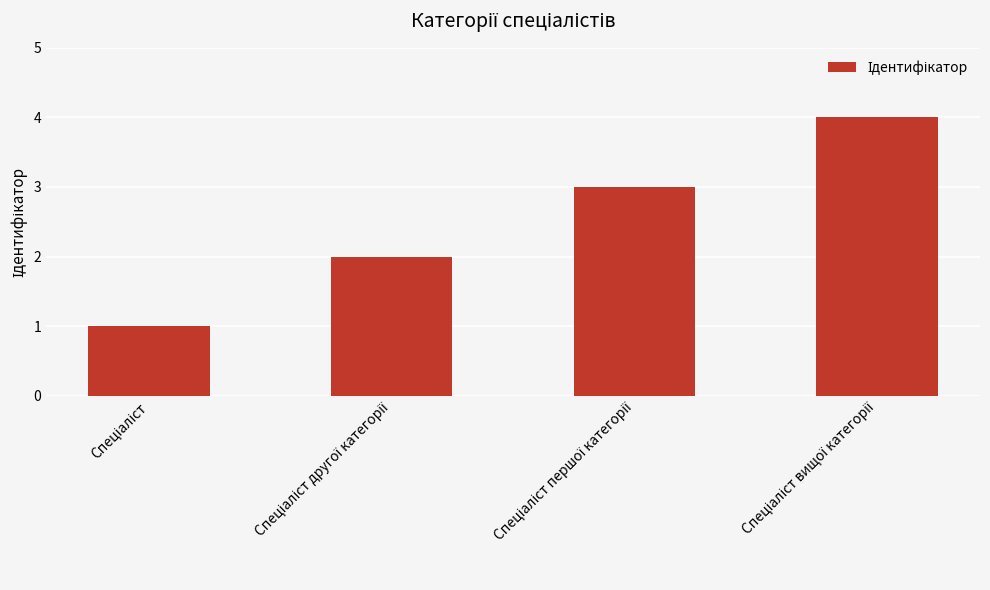

What is the difference between the maximum and minimum values?

3